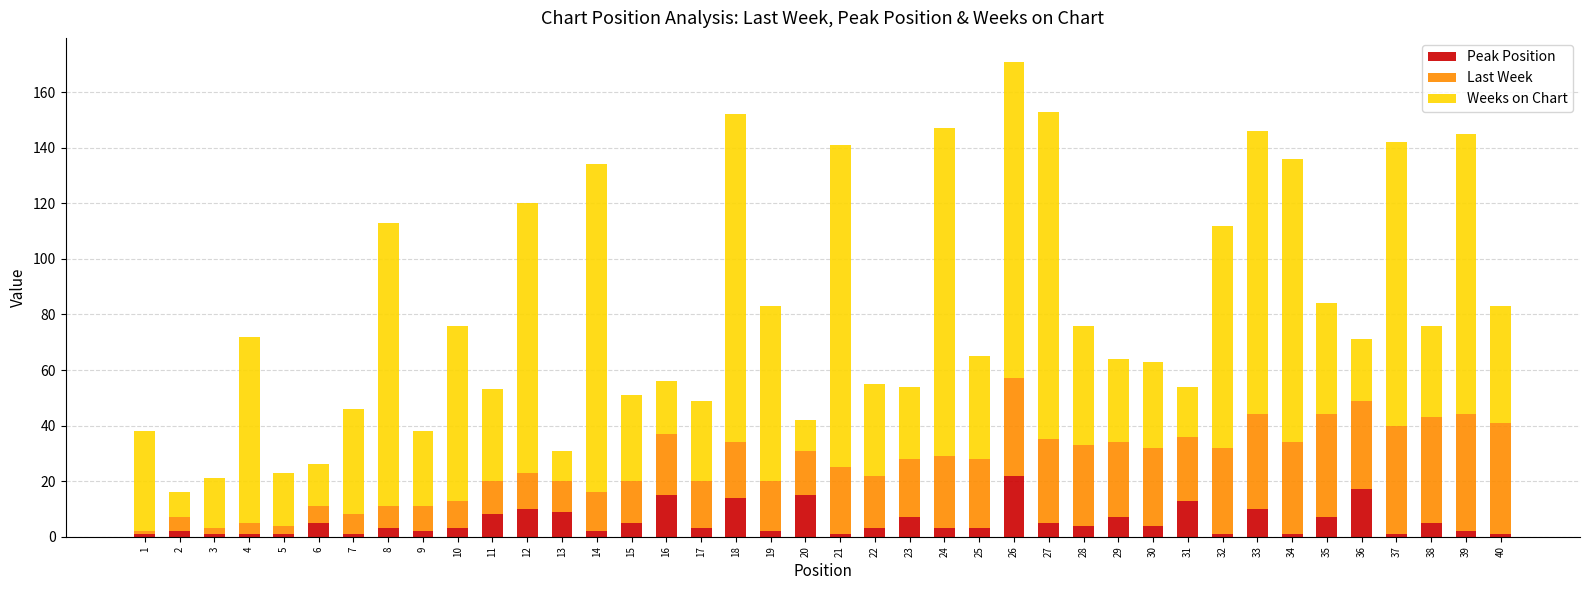

What is the sum of all Peak Position values?

220